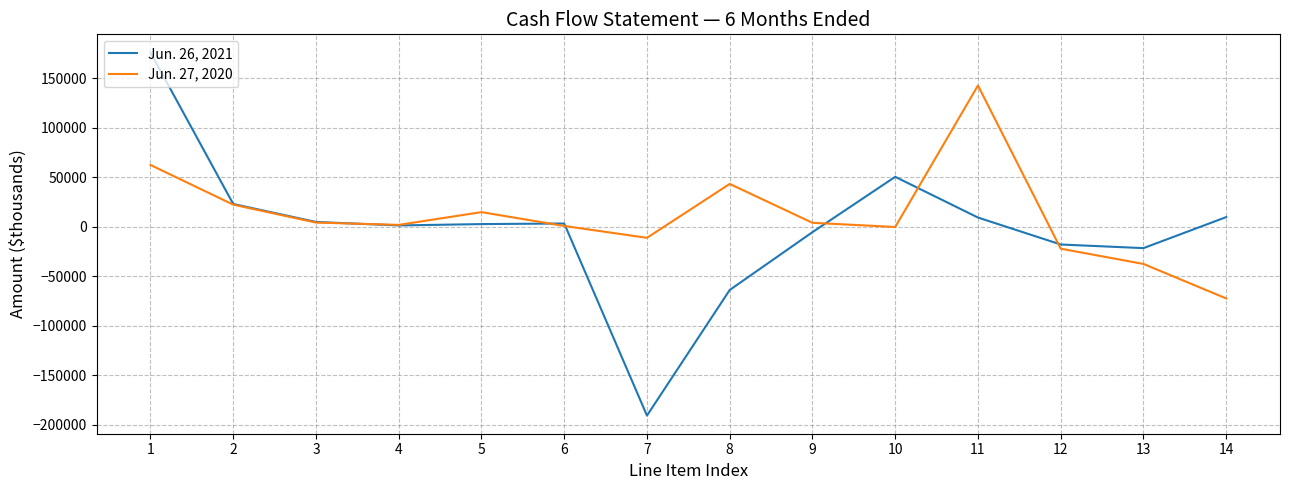

Which category has the lowest value across all series?

7